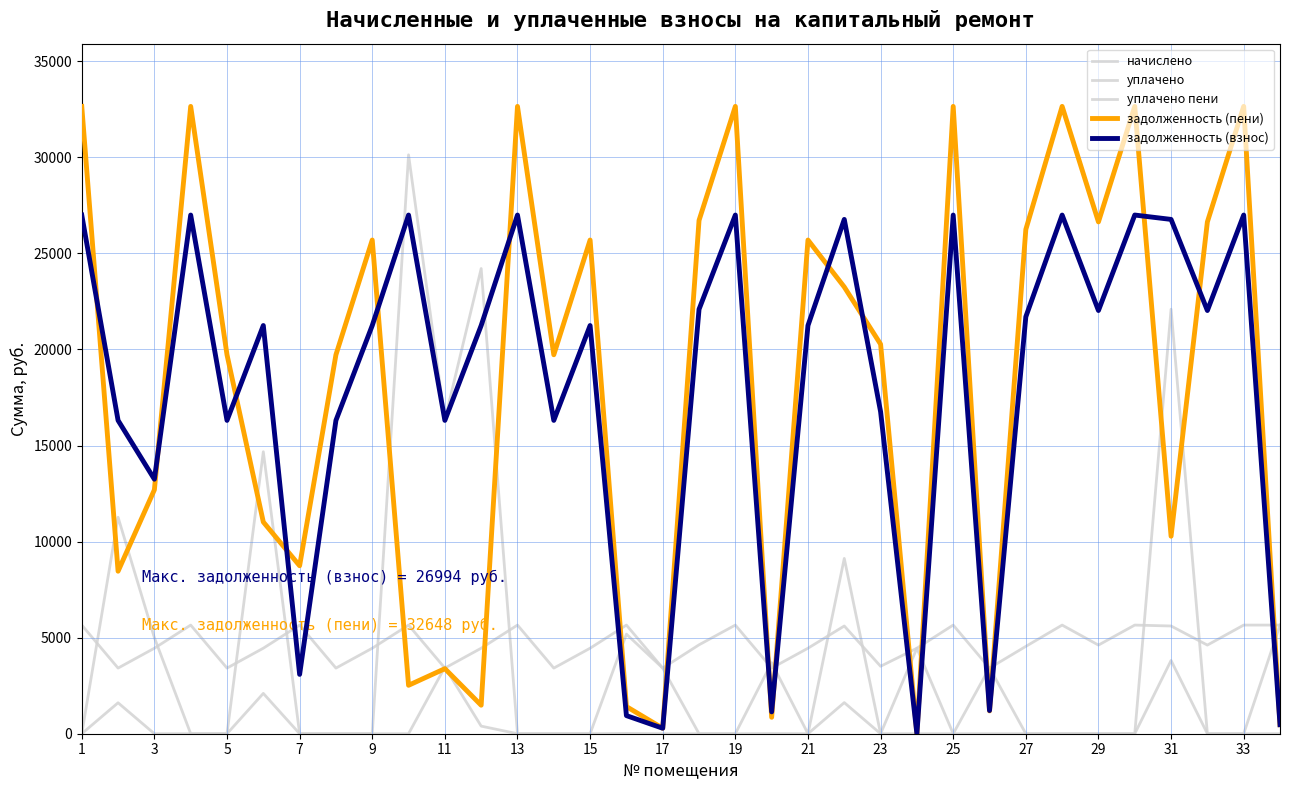

Rank the series by their maximum value, from highest to lowest.

задолженность (пени), уплачено, задолженность (взнос), начислено, уплачено пени